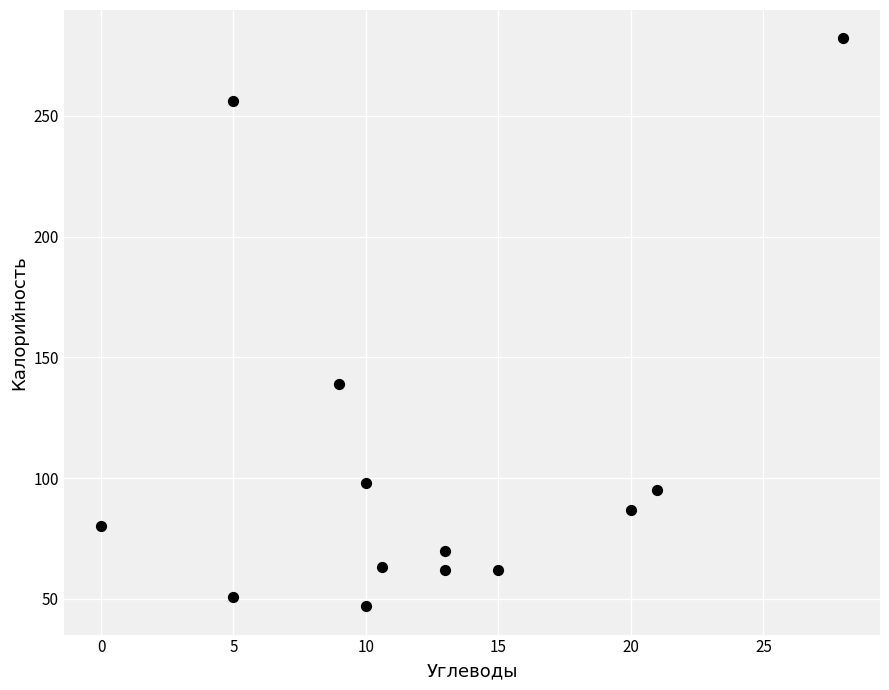

What Y value in the scatter plot is closest to 164?

139.0